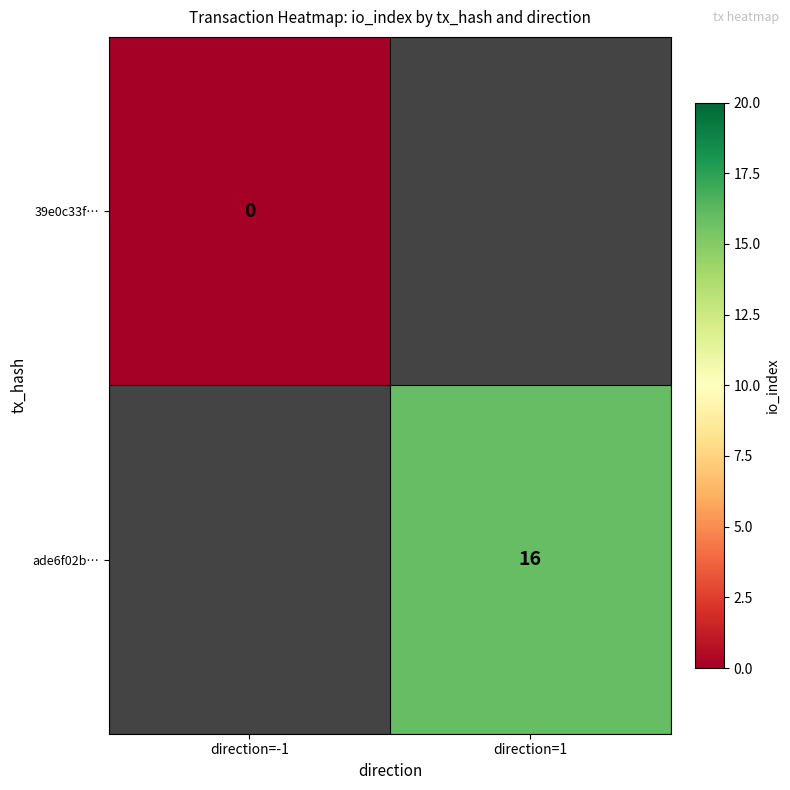

The ade6f02b… series shows 16 at direction=1. True or false?

True